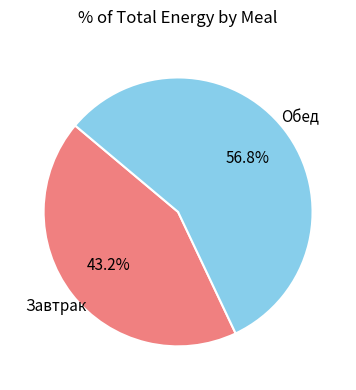

Is there any slice that represents more than half of the pie?

Yes